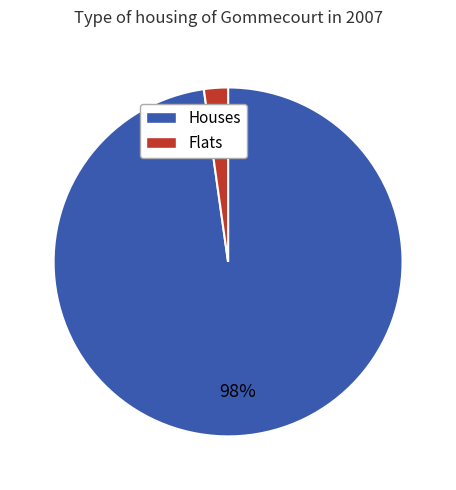

To the nearest percent, what is the average slice percentage?

50%